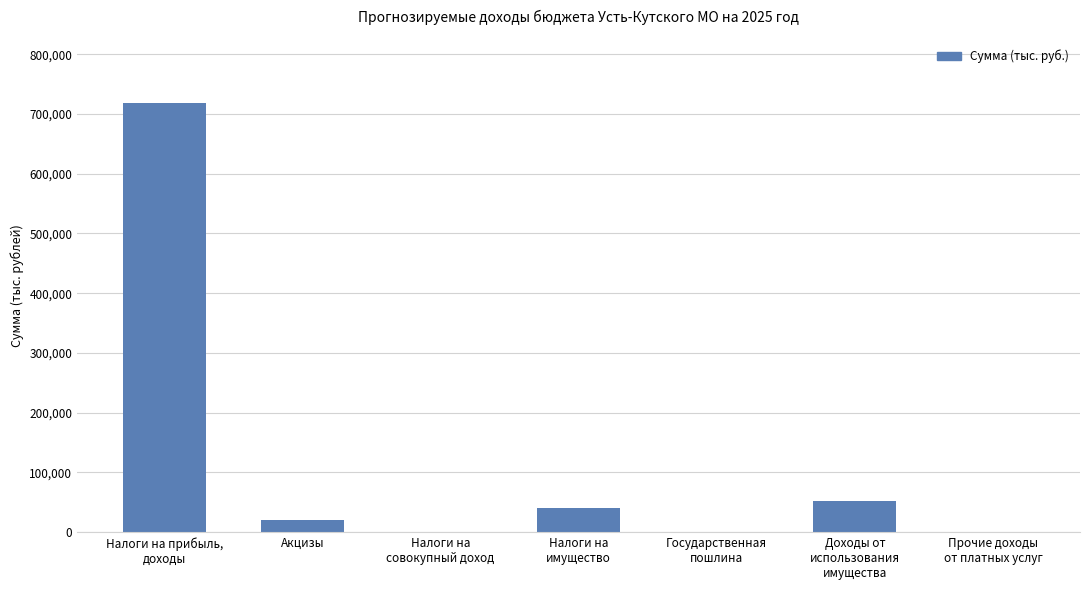

What is the change in value from Акцизы to Прочие доходы
от платных услуг?

-19917.4